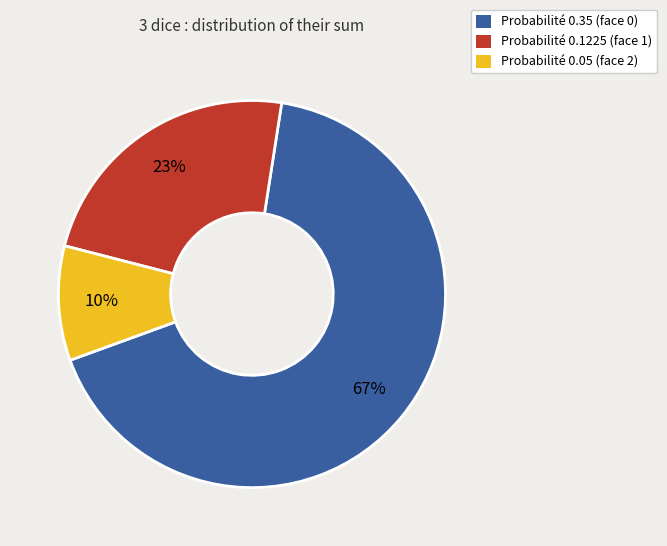

Is there a majority slice in this chart?

Yes